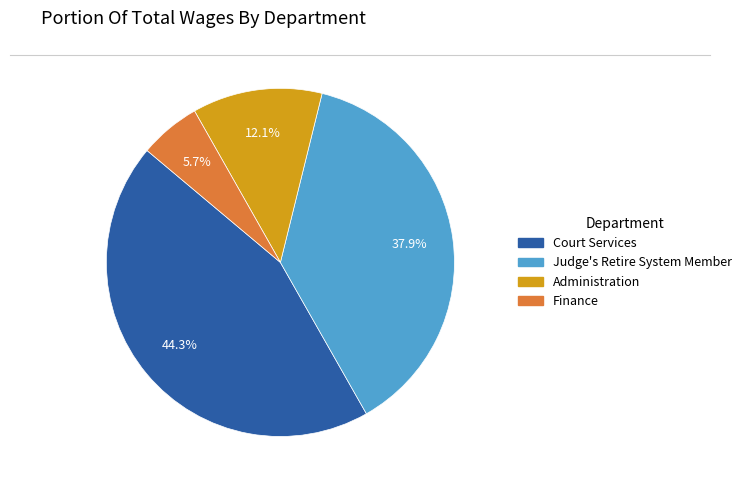

To the nearest percent, what portion does Finance represent?

6%